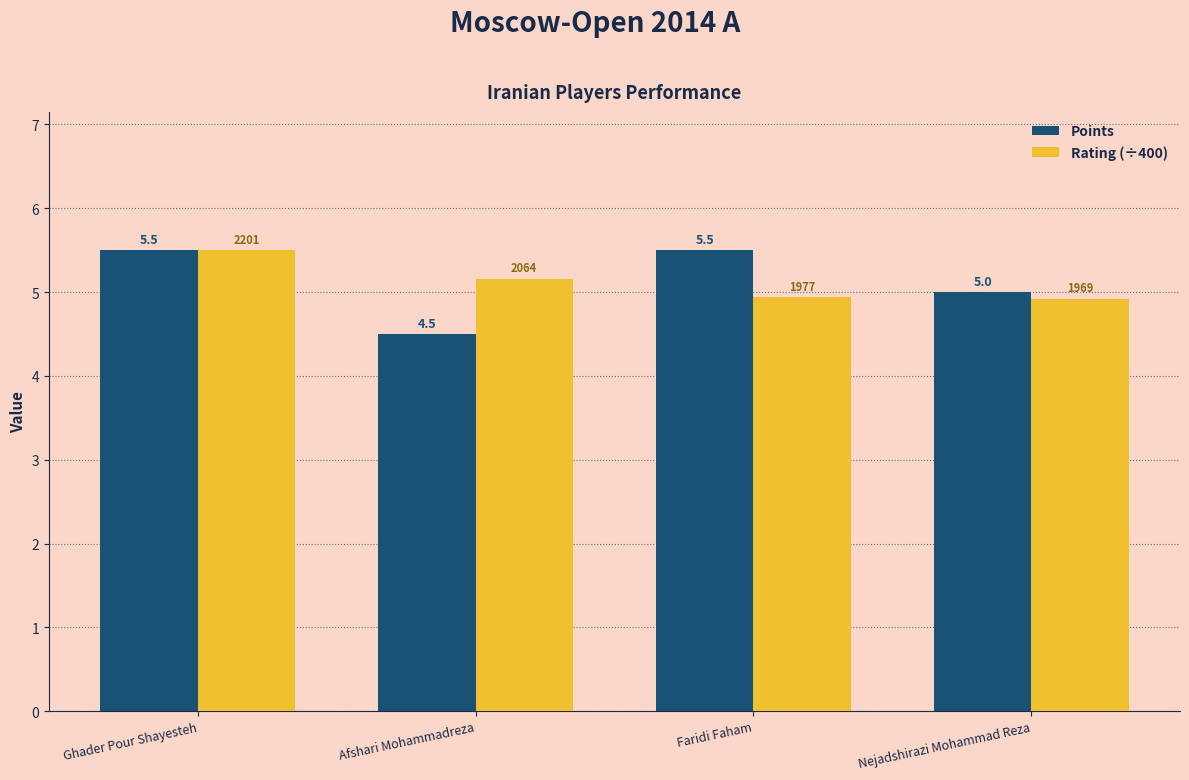

At how many categories does at least one series exceed 4?

4